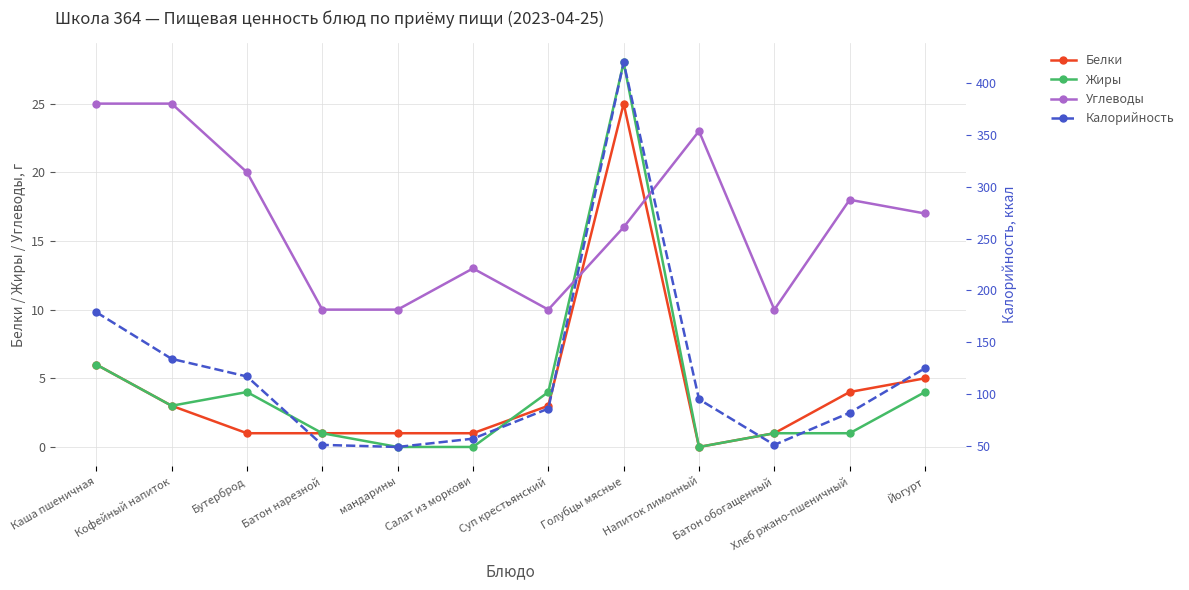

Is the value of Калорийность at Йогурт greater than the value of Белки at Йогурт?

Yes